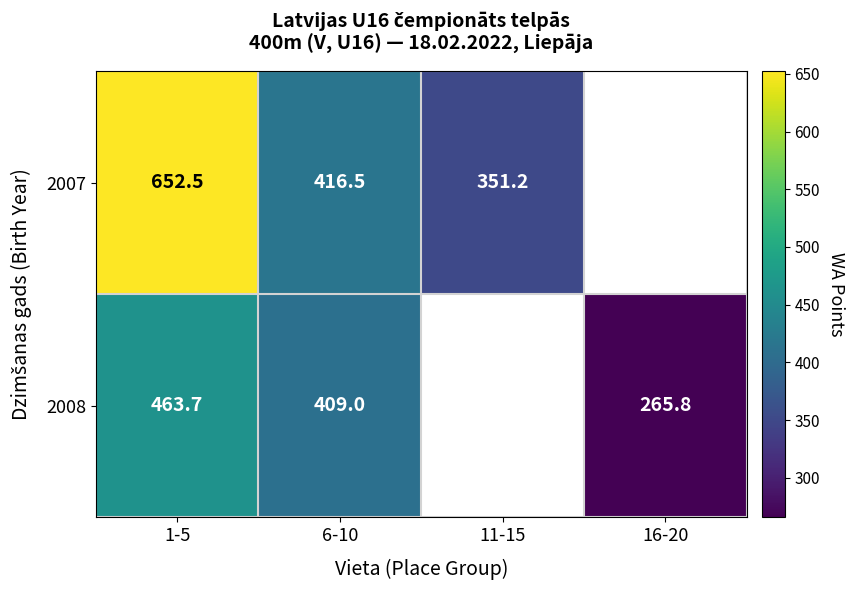

Is the value of 2007 at 6-10 greater than the value of 2008 at 1-5?

No